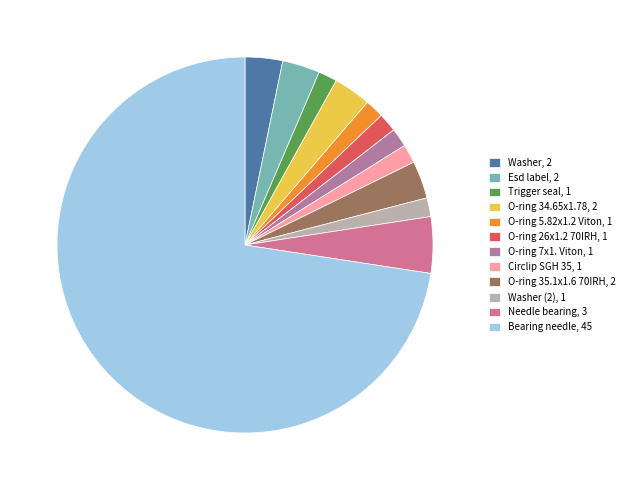

How many slices are in this pie chart?

12